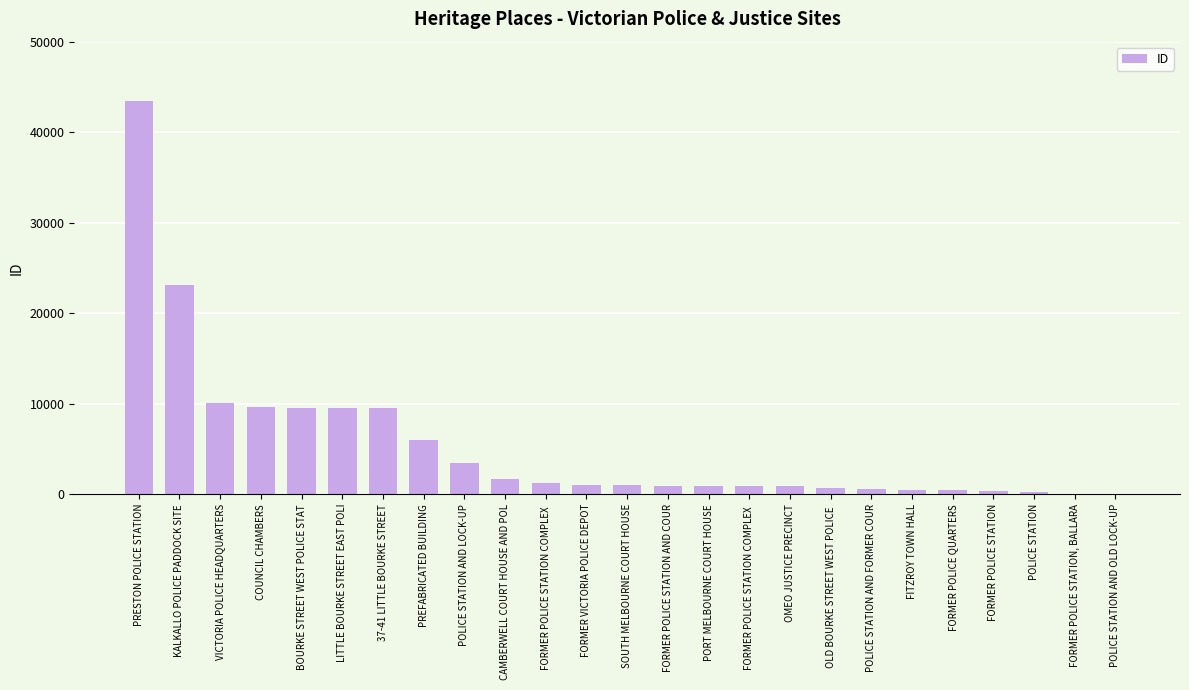

Rank the categories by value from lowest to highest.

POLICE STATION AND OLD LOCK-UP, FORMER POLICE STATION, BALLARA, POLICE STATION, FORMER POLICE STATION, FORMER POLICE QUARTERS, FITZROY TOWN HALL, POLICE STATION AND FORMER COUR, OLD BOURKE STREET WEST POLICE , OMEO JUSTICE PRECINCT, FORMER POLICE STATION COMPLEX , PORT MELBOURNE COURT HOUSE, FORMER POLICE STATION AND COUR, SOUTH MELBOURNE COURT HOUSE, FORMER VICTORIA POLICE DEPOT, FORMER POLICE STATION COMPLEX , CAMBERWELL COURT HOUSE AND POL, POLICE STATION AND LOCK-UP, PREFABRICATED BUILDING, 37-41 LITTLE BOURKE STREET, LITTLE BOURKE STREET EAST POLI, BOURKE STREET WEST POLICE STAT, COUNCIL CHAMBERS, VICTORIA POLICE HEADQUARTERS, KALKALLO POLICE PADDOCK SITE, PRESTON POLICE STATION